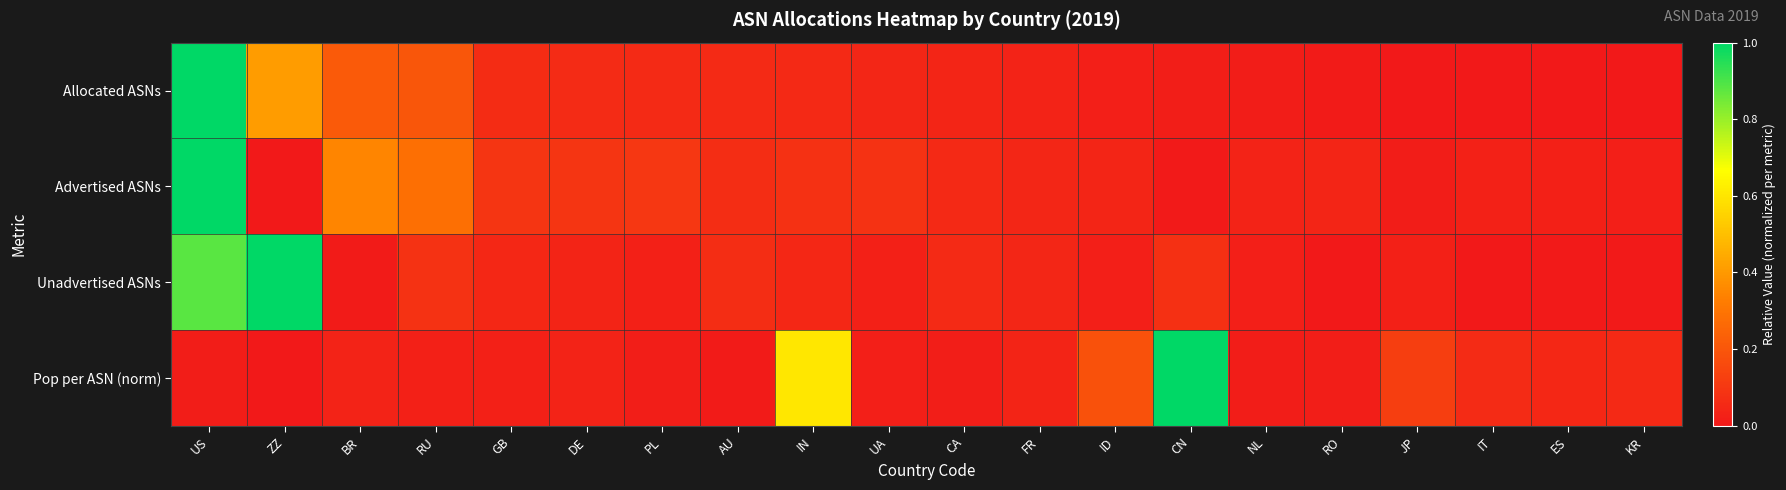

What is the difference between the highest and lowest values at JP?

0.1